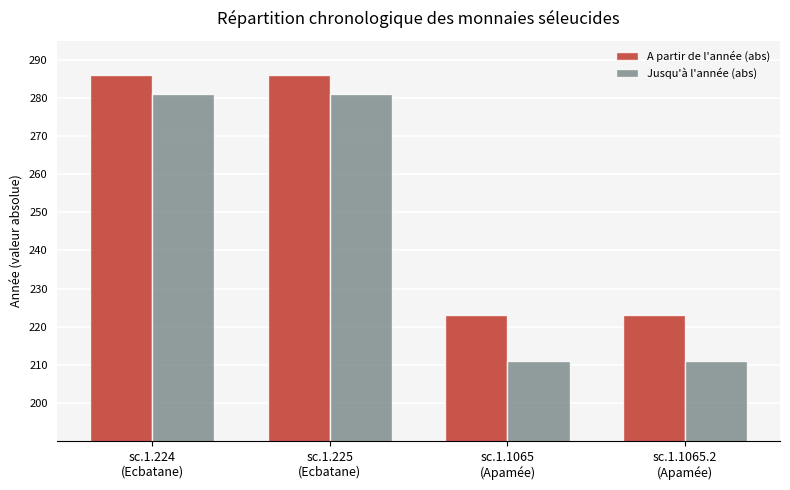

What is the difference between the maximum and minimum values in the Jusqu'à l'année (abs) series?

70